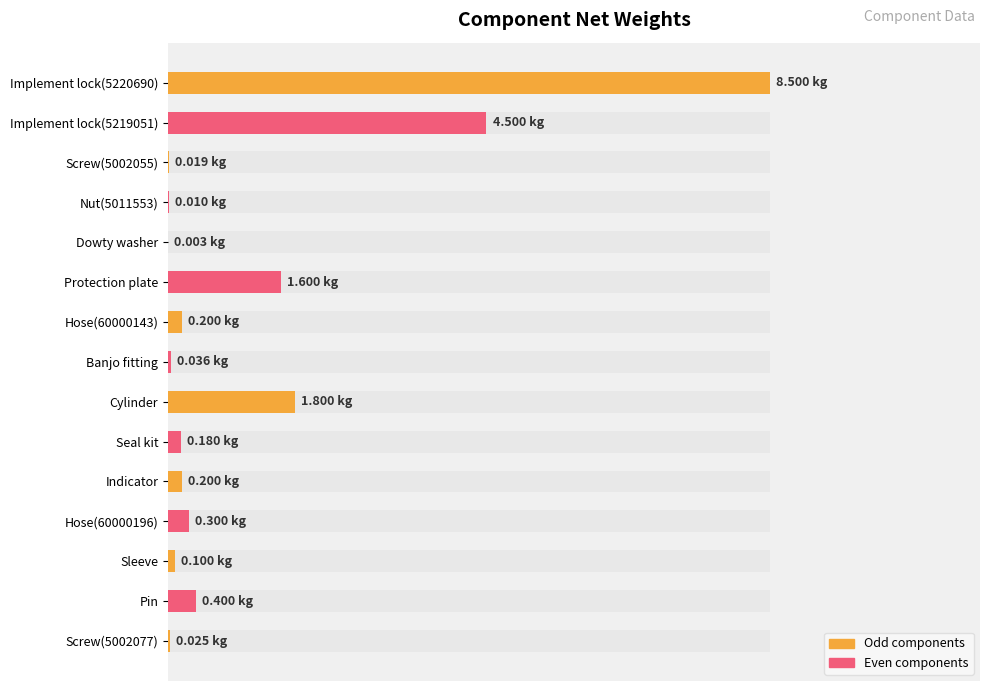

What is the difference between the values at Indicator and Sleeve?

0.1